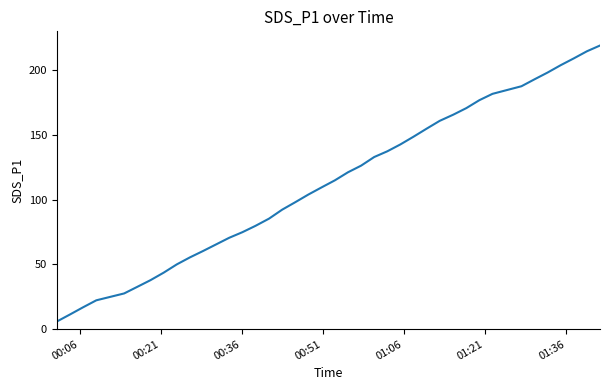

What is the greatest value displayed?

219.0